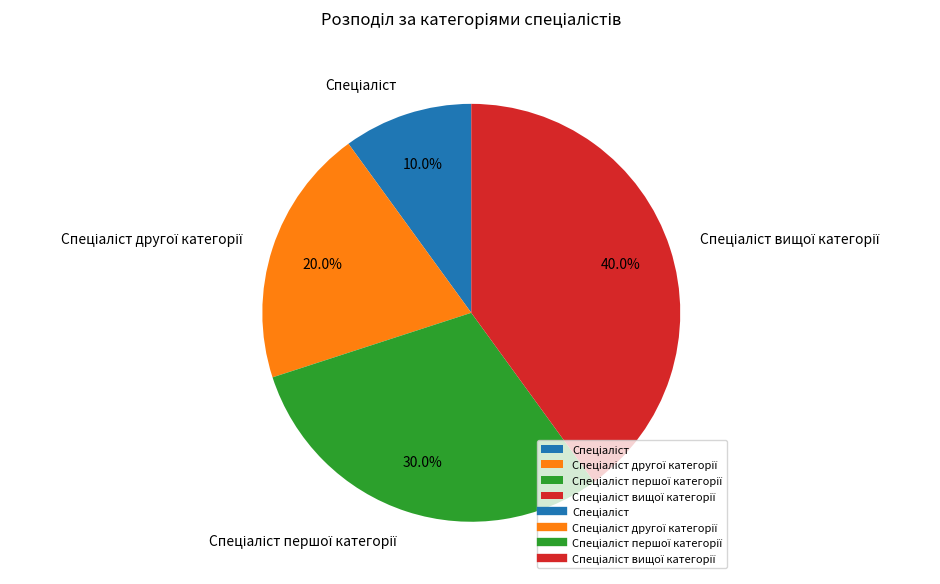

Count the number of slices in the pie.

4